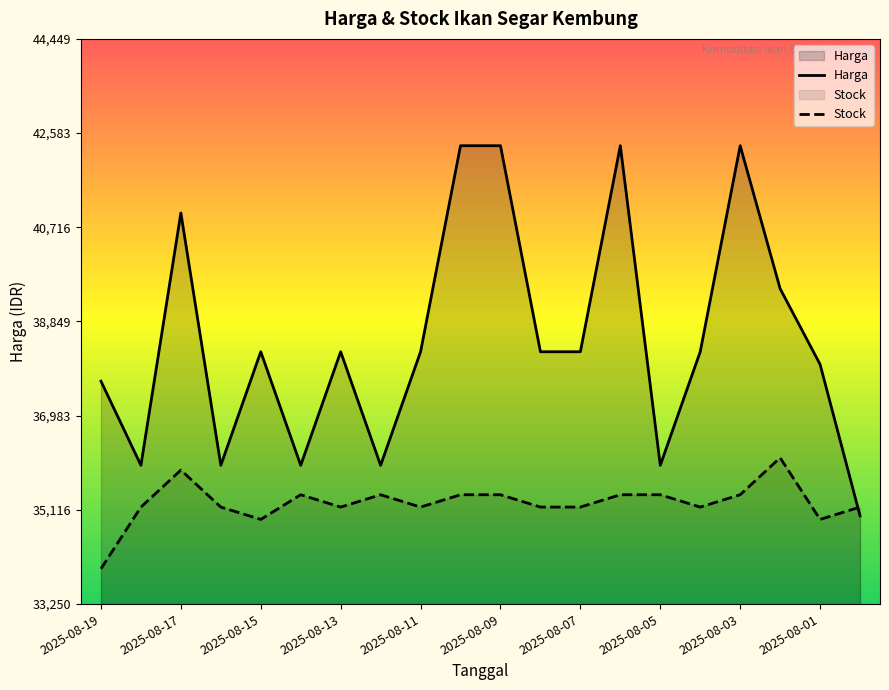

What is the maximum value shown in the chart?

42333.0